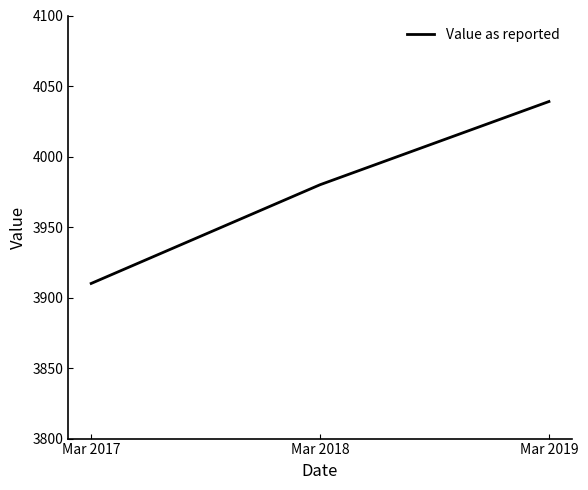

The value at Mar 2017 is 1285. True or false?

False